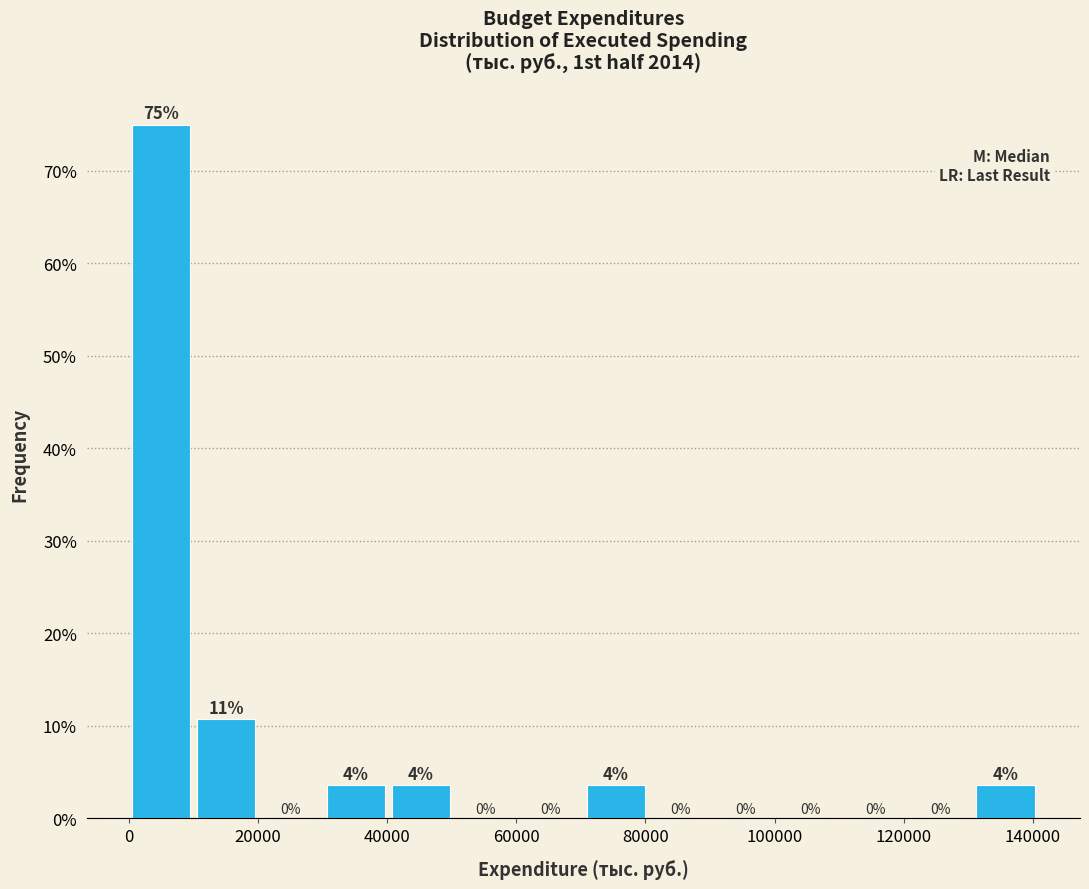

Over which range of the x-axis is the bar tallest?

0 to 10000